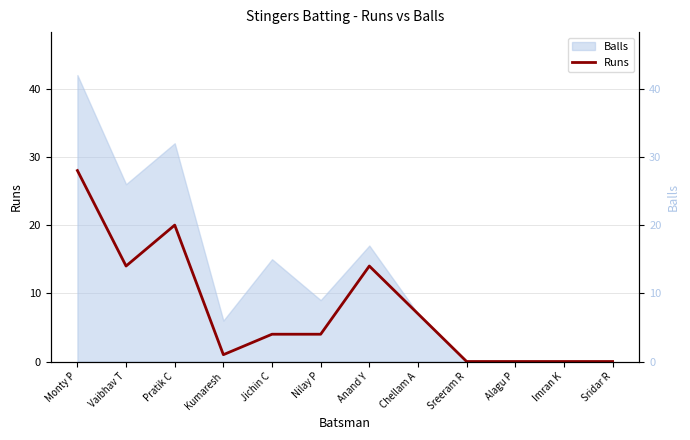

What value does the data have at Pratik C, to the nearest 5?

20